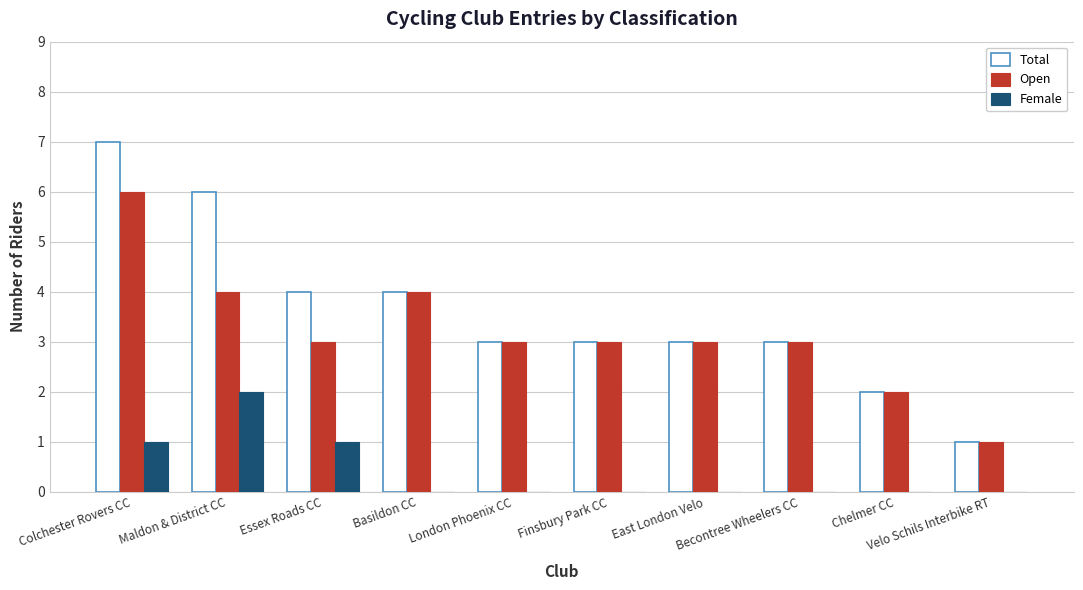

Which series has the largest total across all categories?

Total